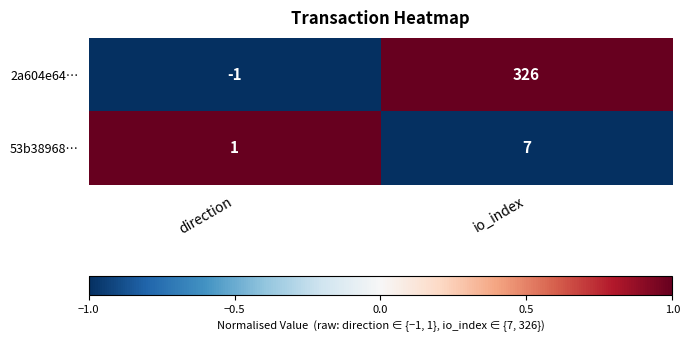

Is it true that 2a604e64… equals 326 at io_index?

True